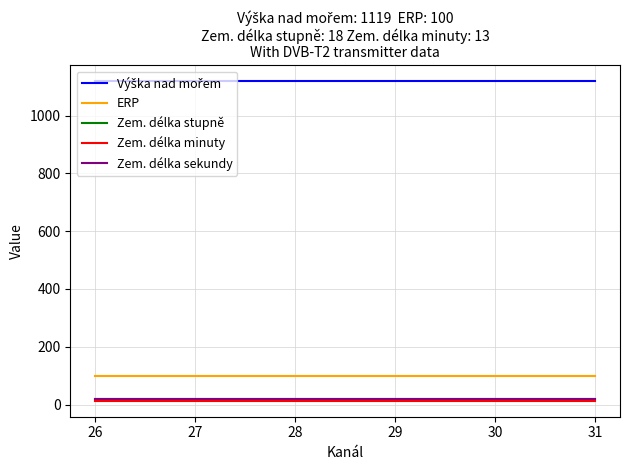

The value of ERP at 31 is 146. True or false?

False